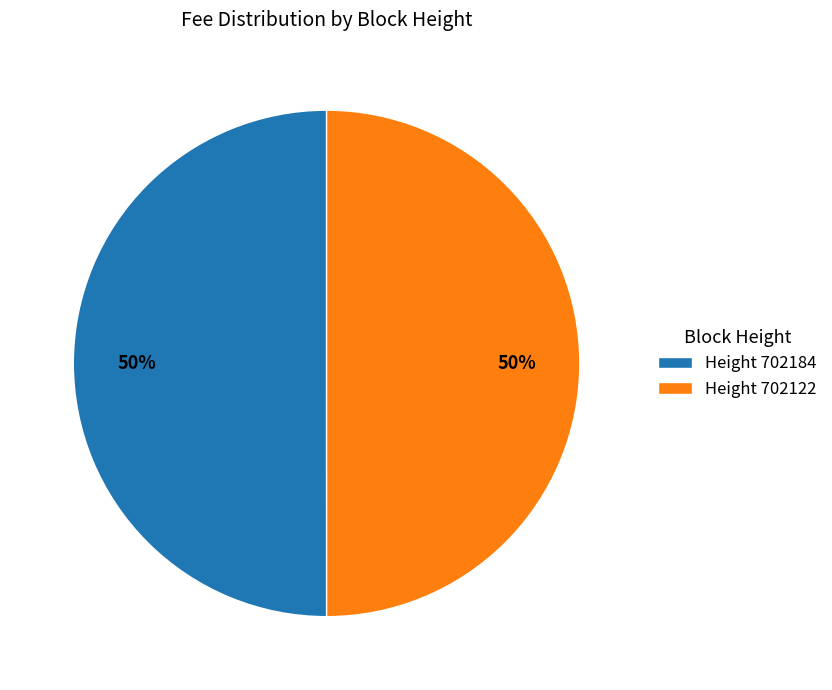

Is it true that Height 702184 is 50% of the pie?

True